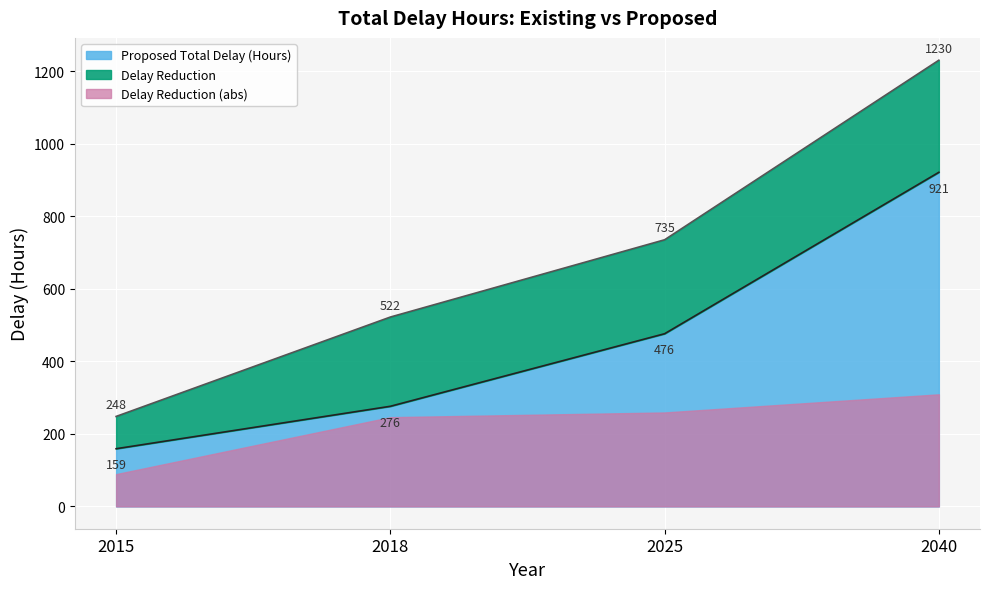

True or false: Proposed Total Delay (Hours) and Existing Total Delay (Hours) cross at least once.

False